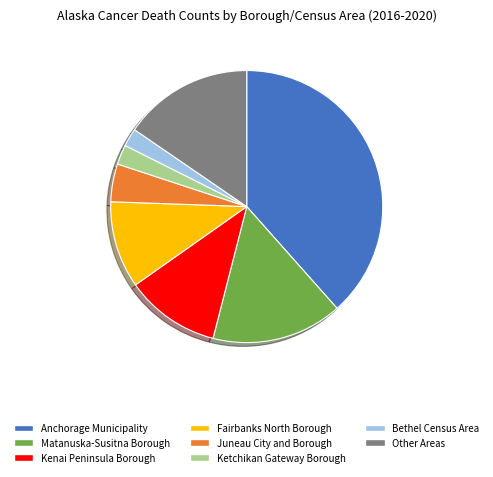

Which slice is the largest?

Anchorage Municipality